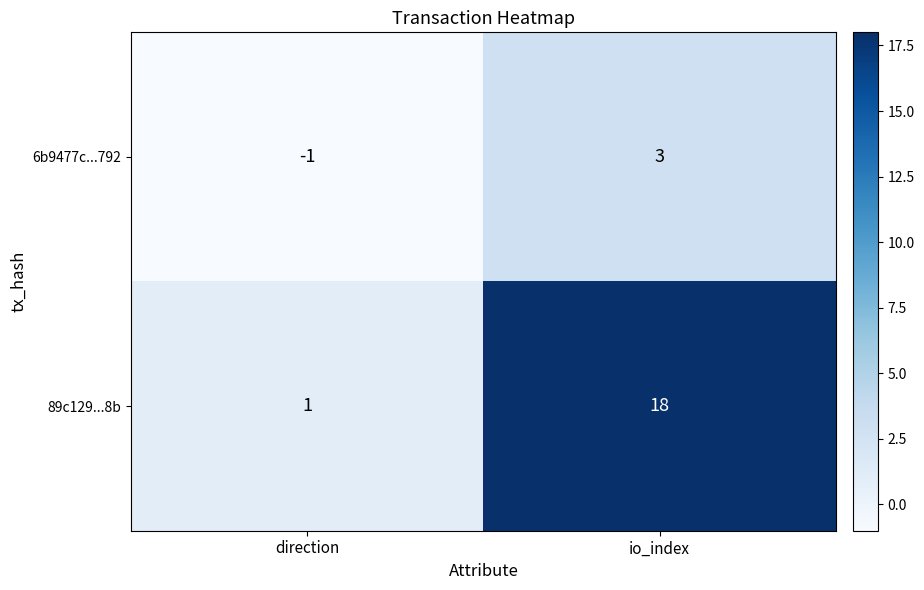

What is the difference between the 89c129...8b values at direction and io_index?

17